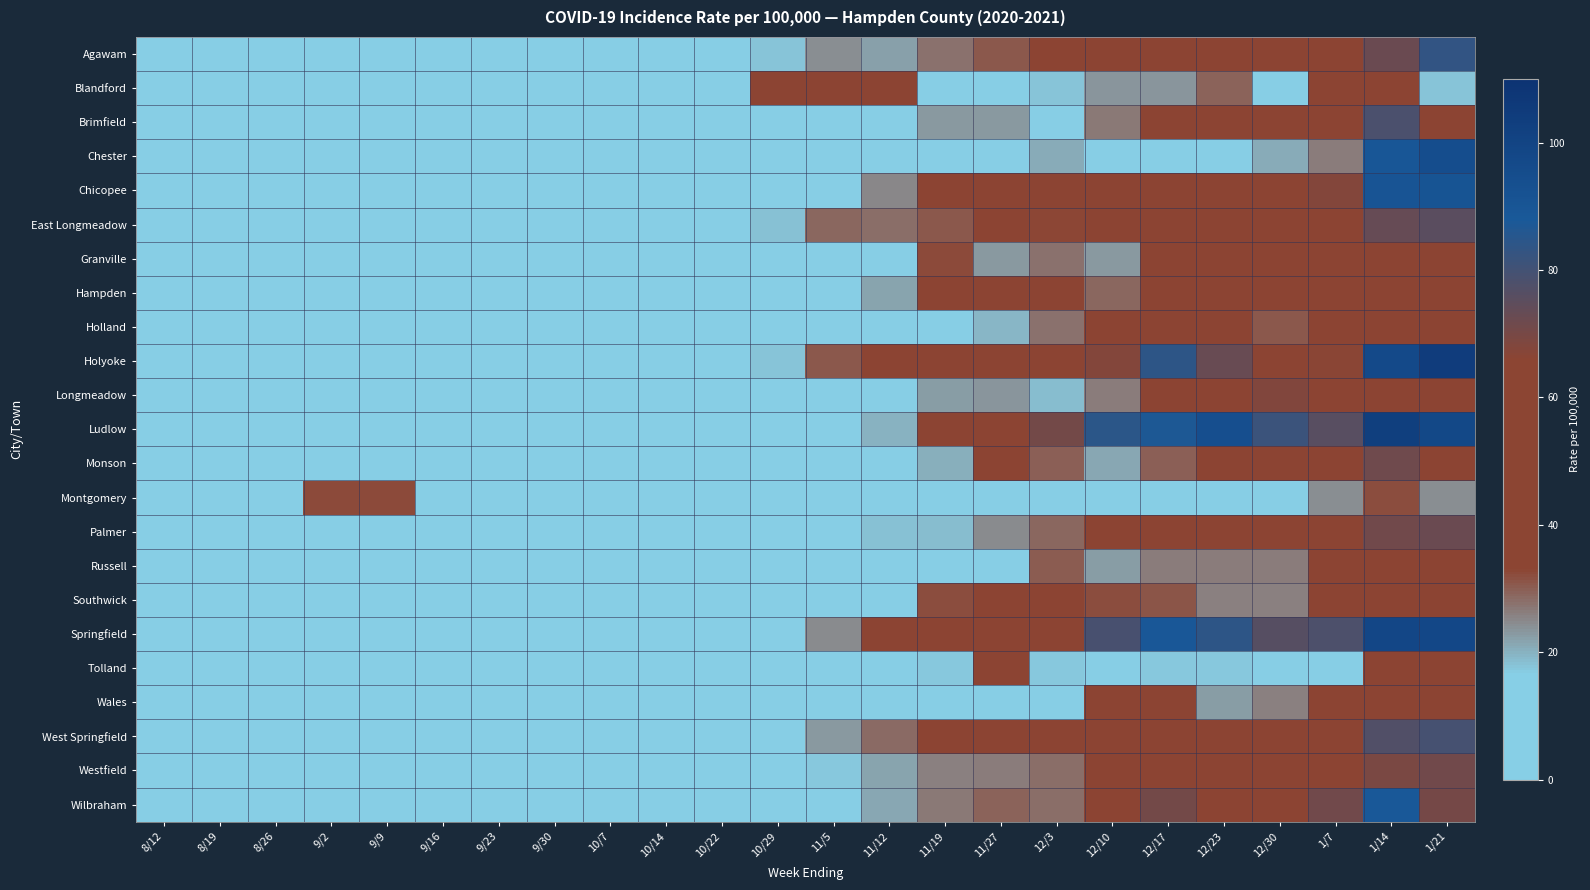

At which category is the sum across all series the highest?

1/14